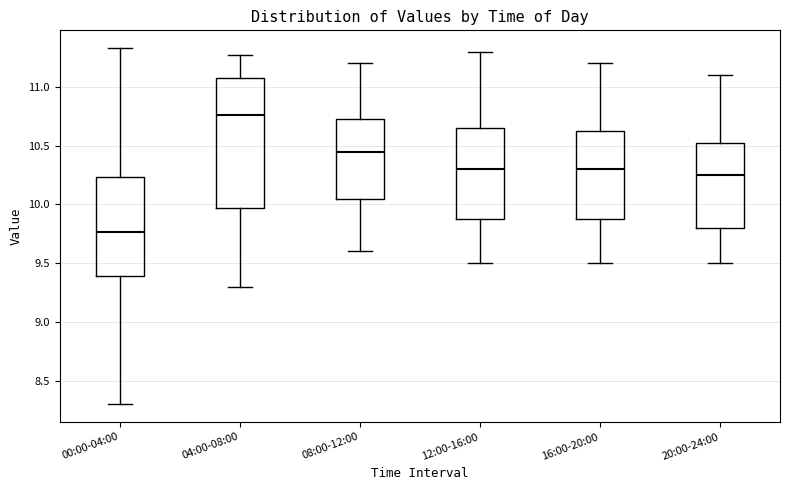

Reading left to right, read every box against the y-axis: the position of its median line, the range the box covers, and the ends of its whiskers. The values are not printed on the chart, so give them approximately, as read against the axis.

00:00-04:00: median 9.75, box 9.40 to 10.25, whiskers 8.30 to 11.35
04:00-08:00: median 10.75, box 9.95 to 11.10, whiskers 9.30 to 11.25
08:00-12:00: median 10.45, box 10.05 to 10.75, whiskers 9.60 to 11.20
12:00-16:00: median 10.30, box 9.90 to 10.65, whiskers 9.50 to 11.30
16:00-20:00: median 10.30, box 9.90 to 10.65, whiskers 9.50 to 11.20
20:00-24:00: median 10.25, box 9.80 to 10.55, whiskers 9.50 to 11.10